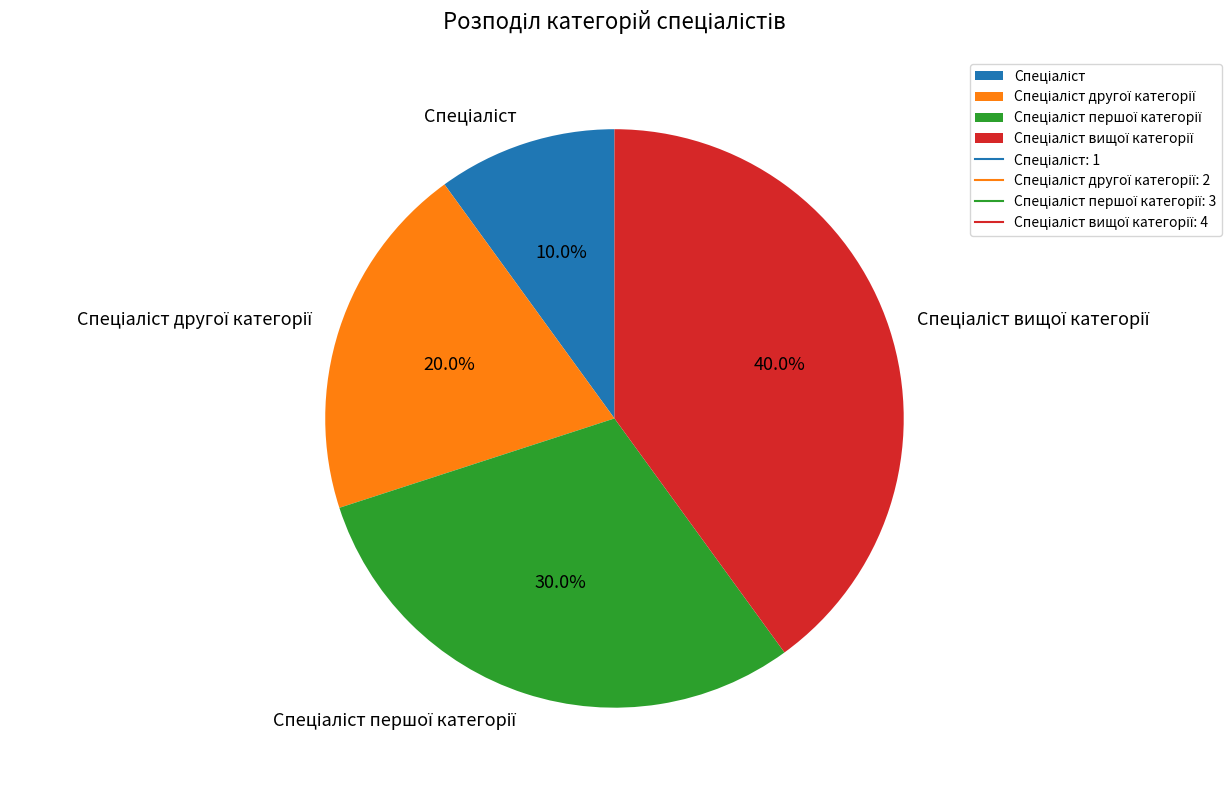

How many segments does this pie chart have?

4